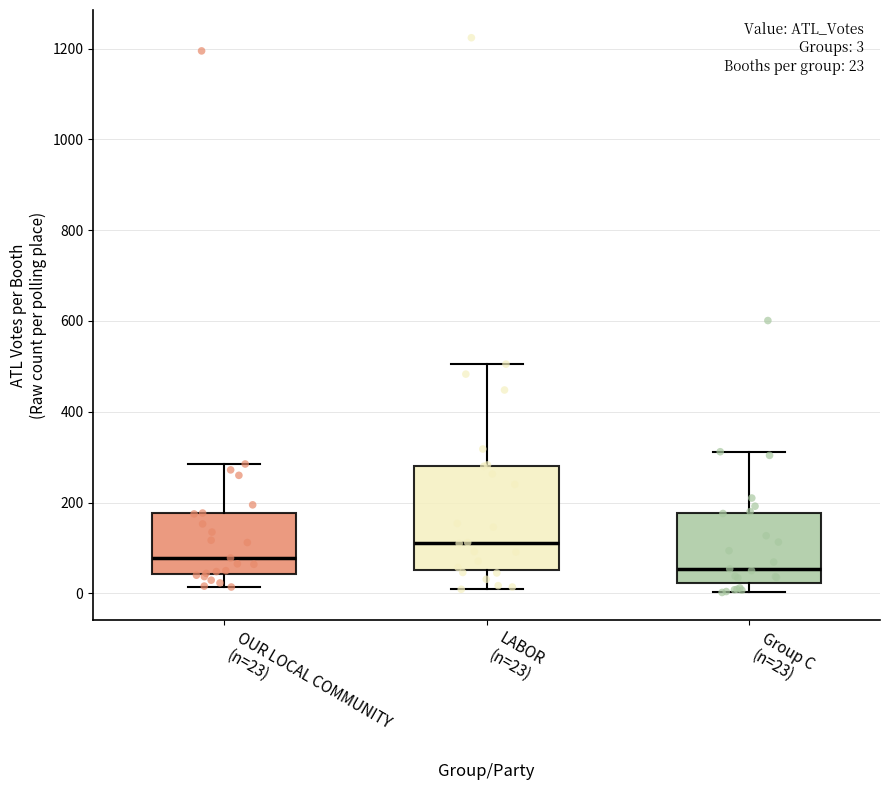

Which box is the tallest, from its lower edge to its upper edge?

LABOR (n=23)